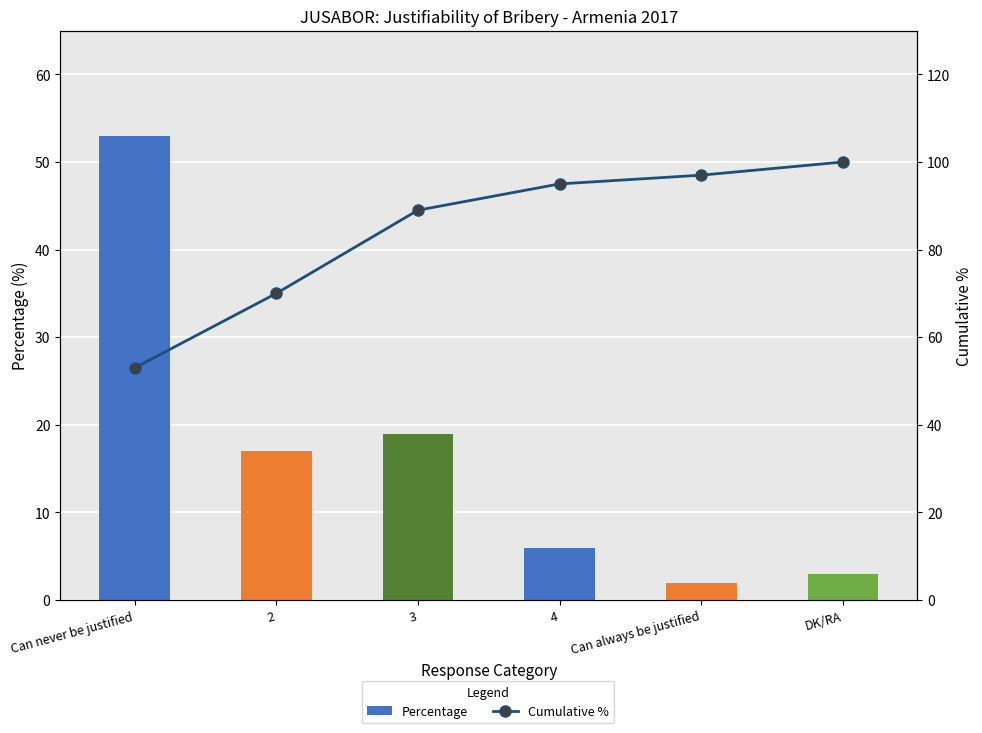

At how many categories does at least one series exceed 14?

6